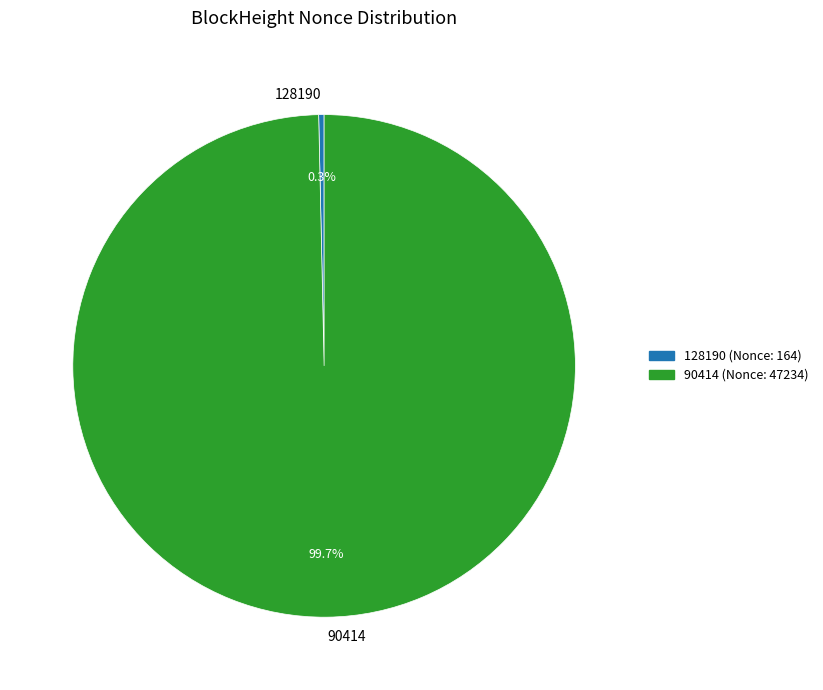

Which slice is the largest?

90414